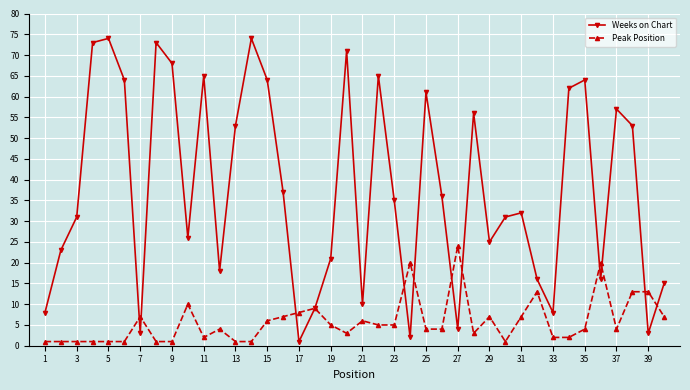

How many lines are shown in the chart?

2